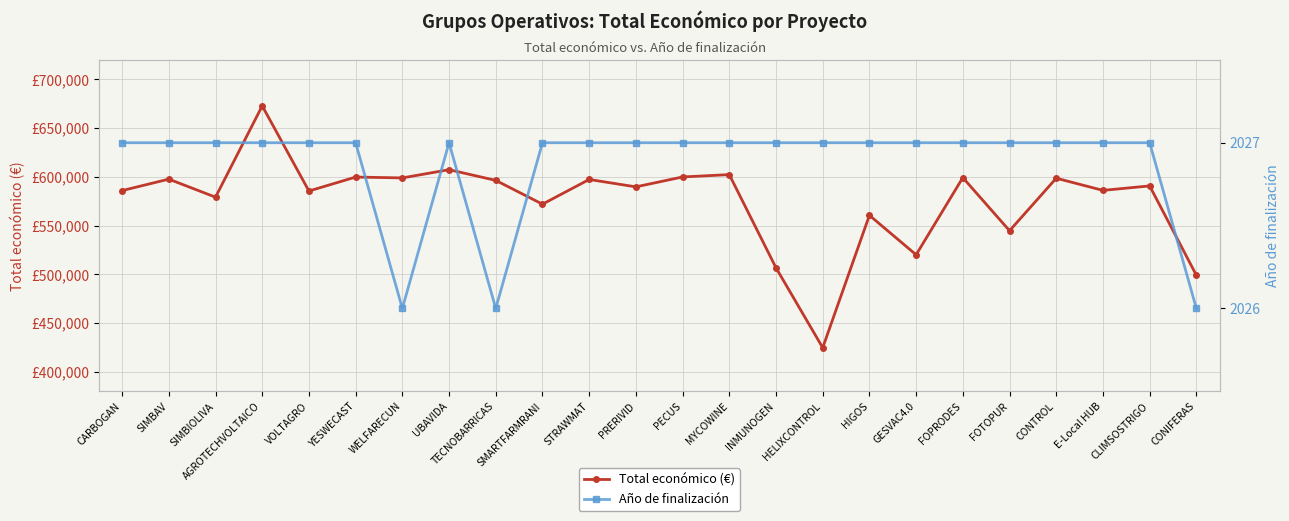

What is the difference between the Total económico (€) values at HIGOS and STRAWMAT?

36791.0